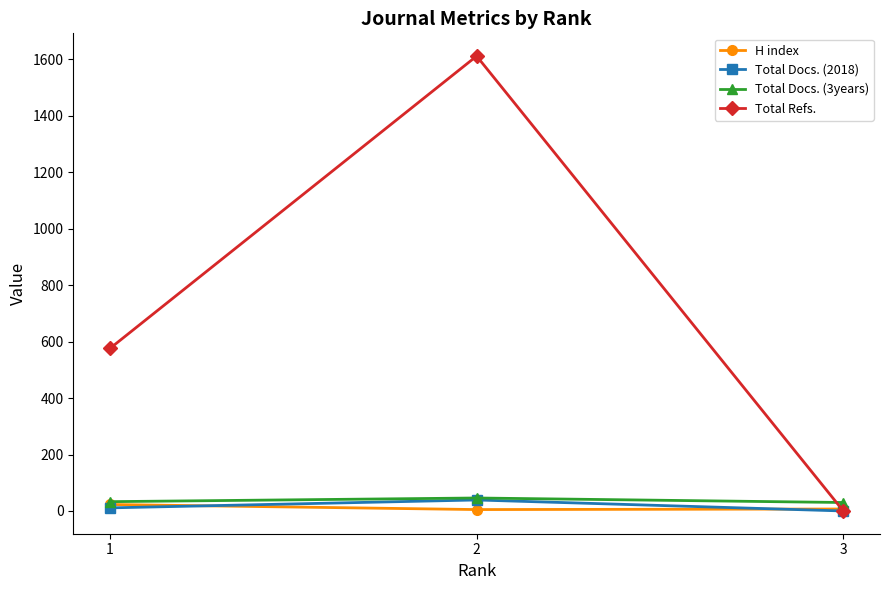

What is the maximum value for Total Docs. (2018)?

39